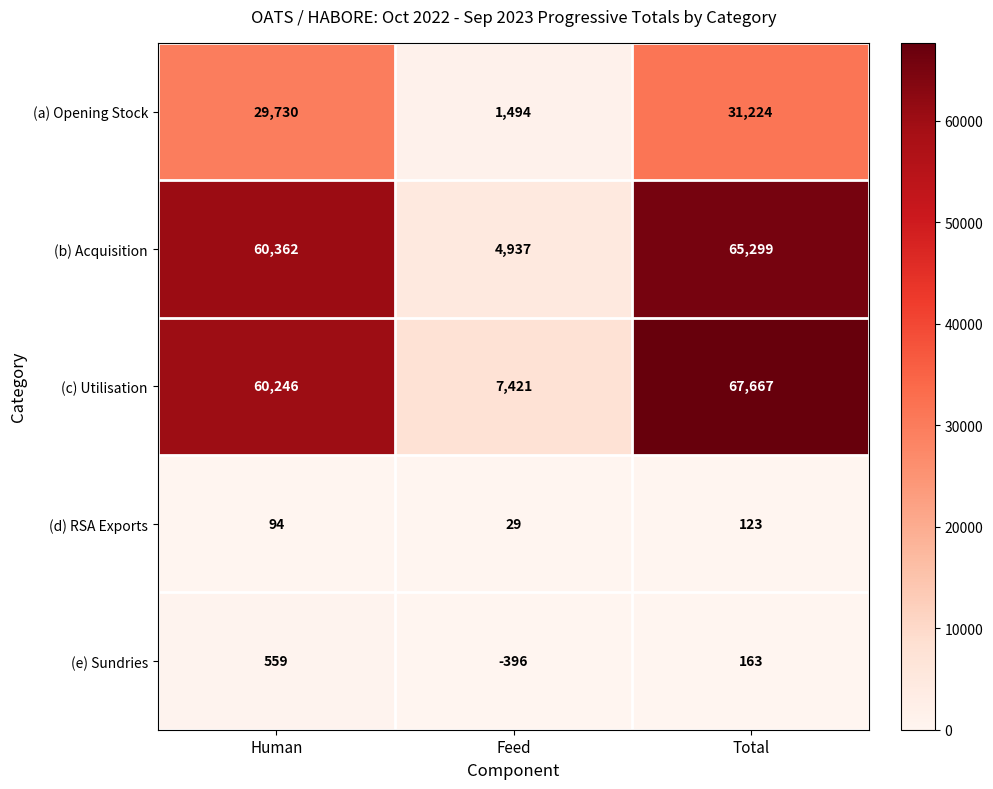

Reading right to left, transcribe all the data shown in this chart.

(a) Opening Stock: 31224	1494	29730
(b) Acquisition: 65299	4937	60362
(c) Utilisation: 67667	7421	60246
(d) RSA Exports: 123	29	94
(e) Sundries: 163	-396	559